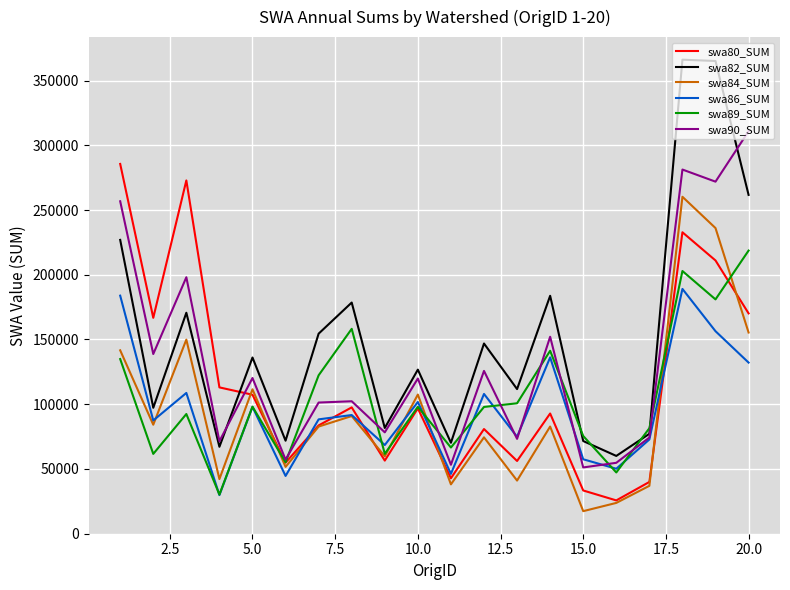

Which series has the largest range (max minus min)?

swa82_SUM